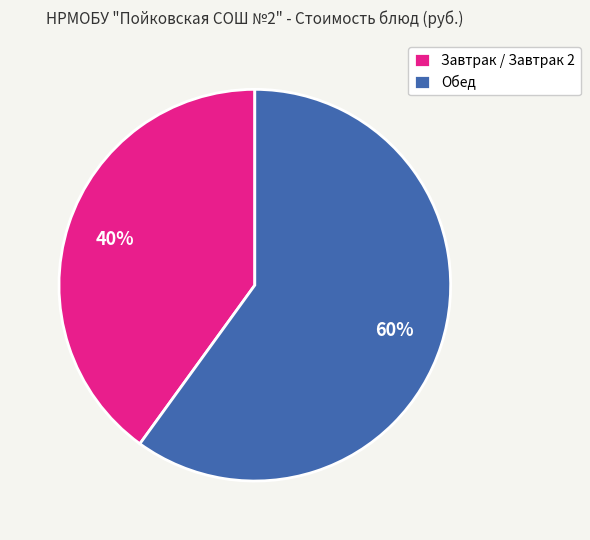

Which has a higher value, Завтрак / Завтрак 2 or Обед?

Обед